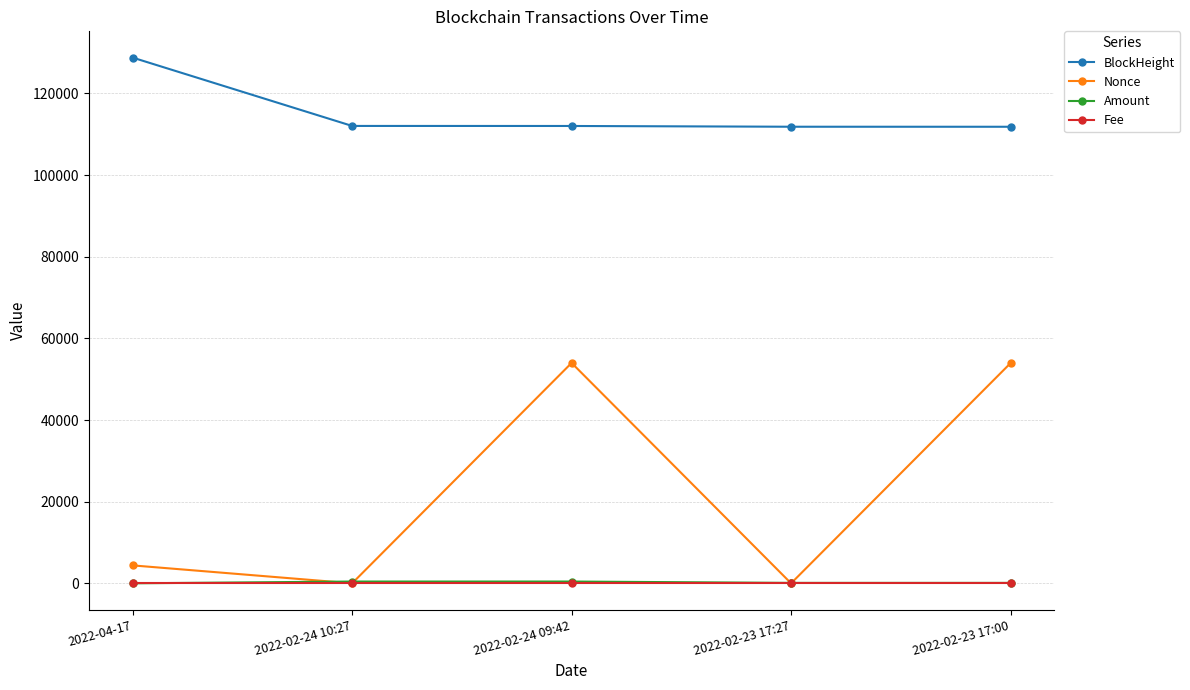

What are all the series names shown in the legend?

BlockHeight, Nonce, Amount, Fee